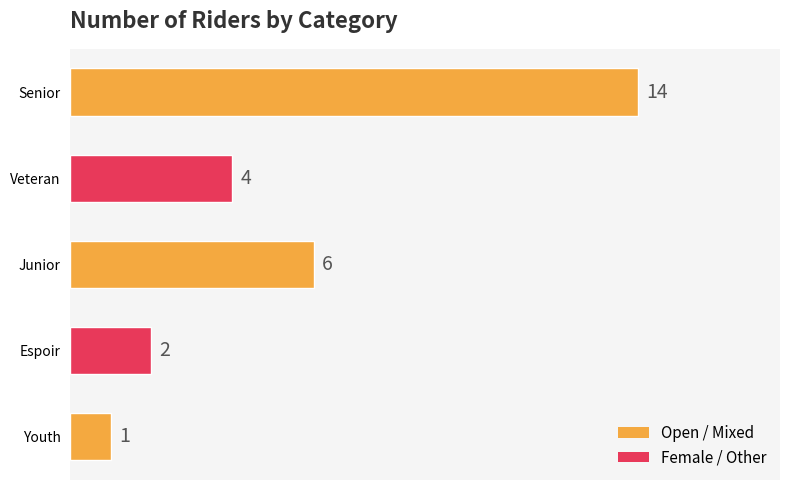

Where is the data nearest to the value 7?

Junior